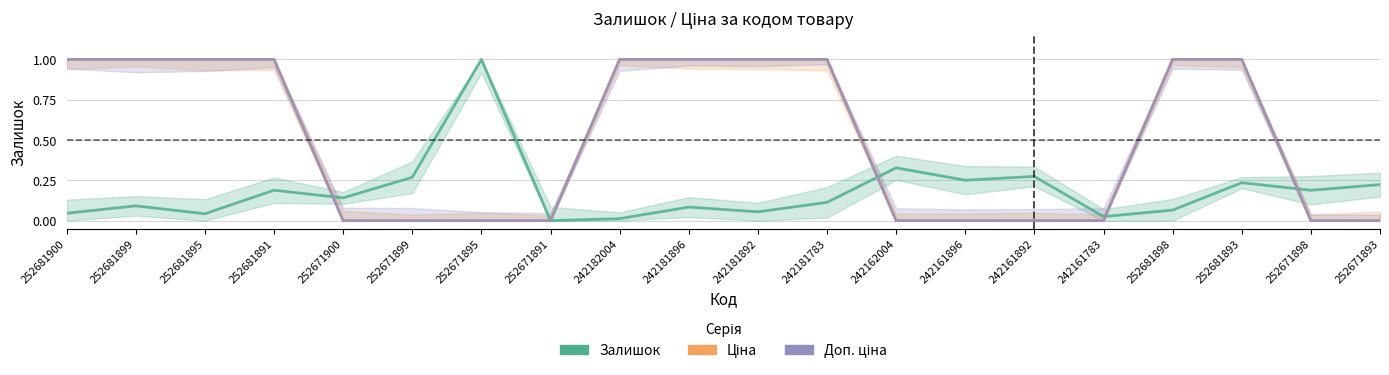

Which series has the largest total across all categories?

Ціна